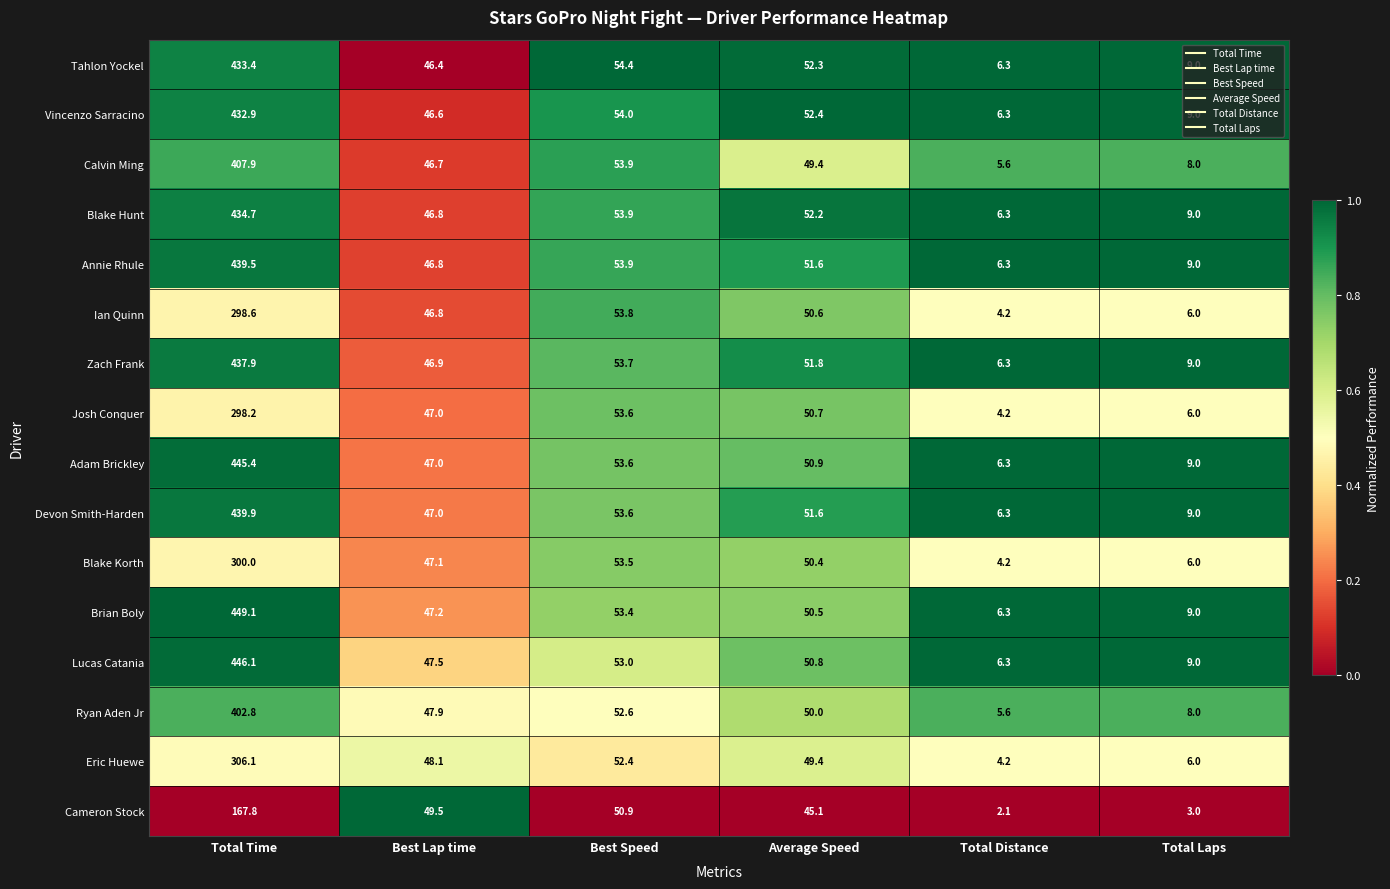

Which series has the largest total across all categories?

Brian Boly